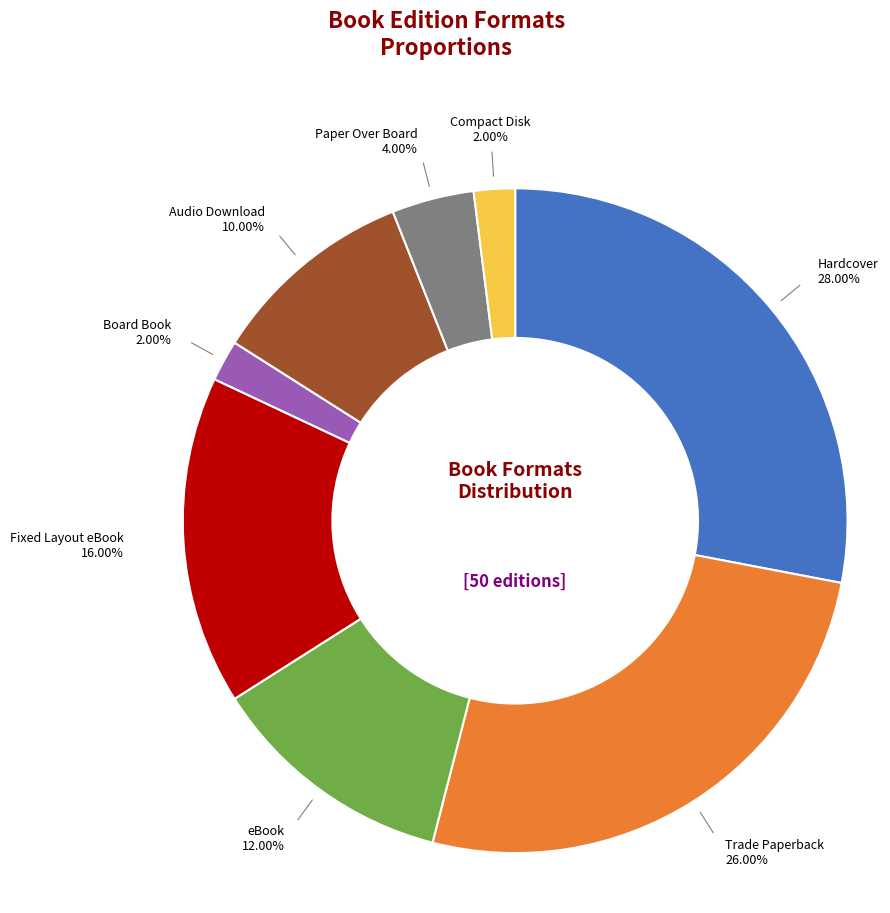

Is there a majority slice in this chart?

No